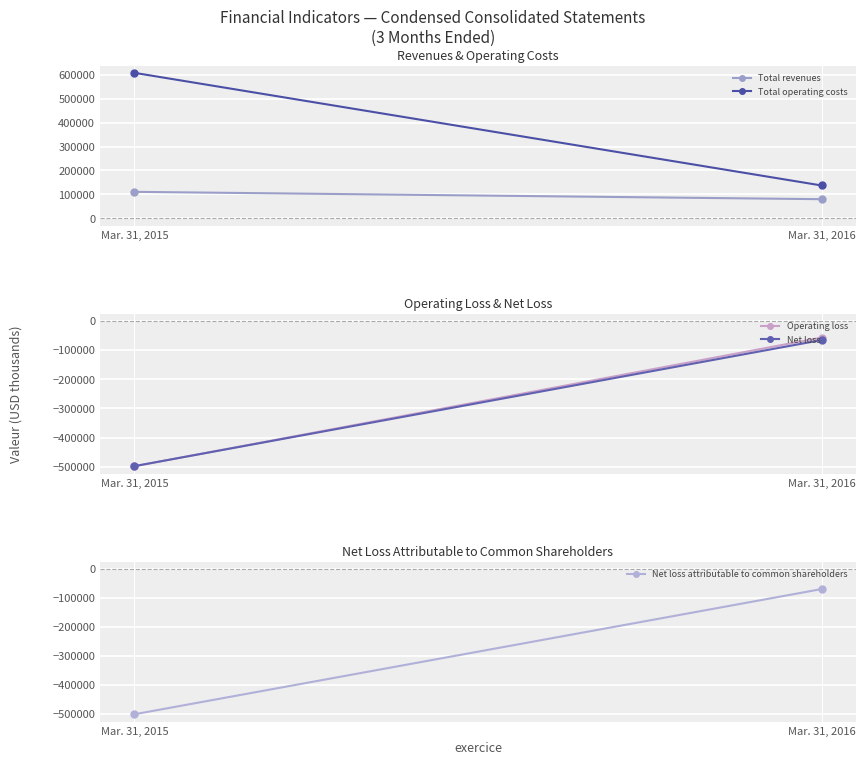

How many lines are shown in the chart?

5